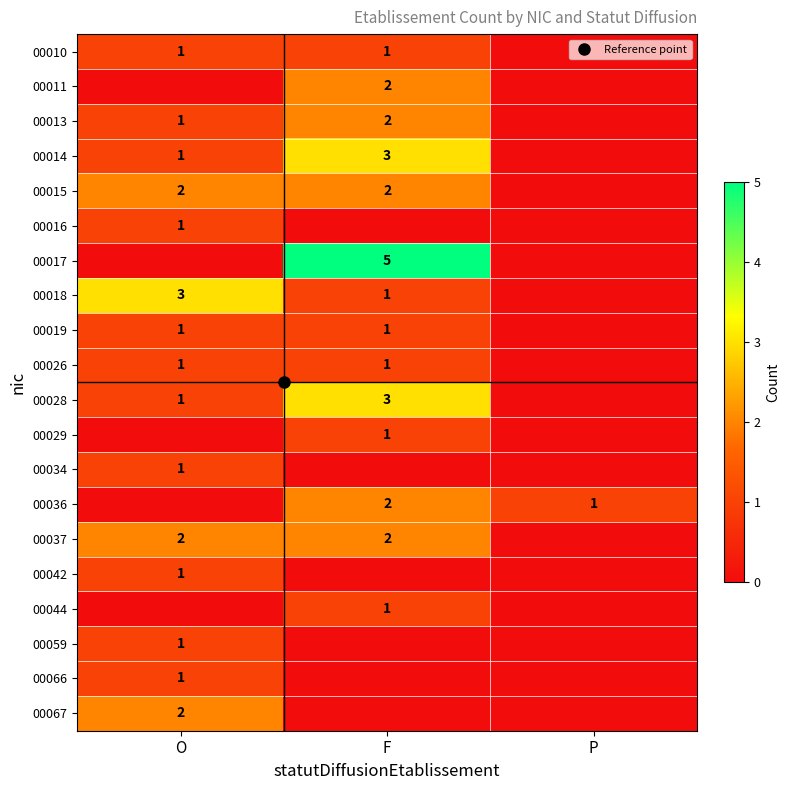

At how many categories does at least one series exceed 3?

1